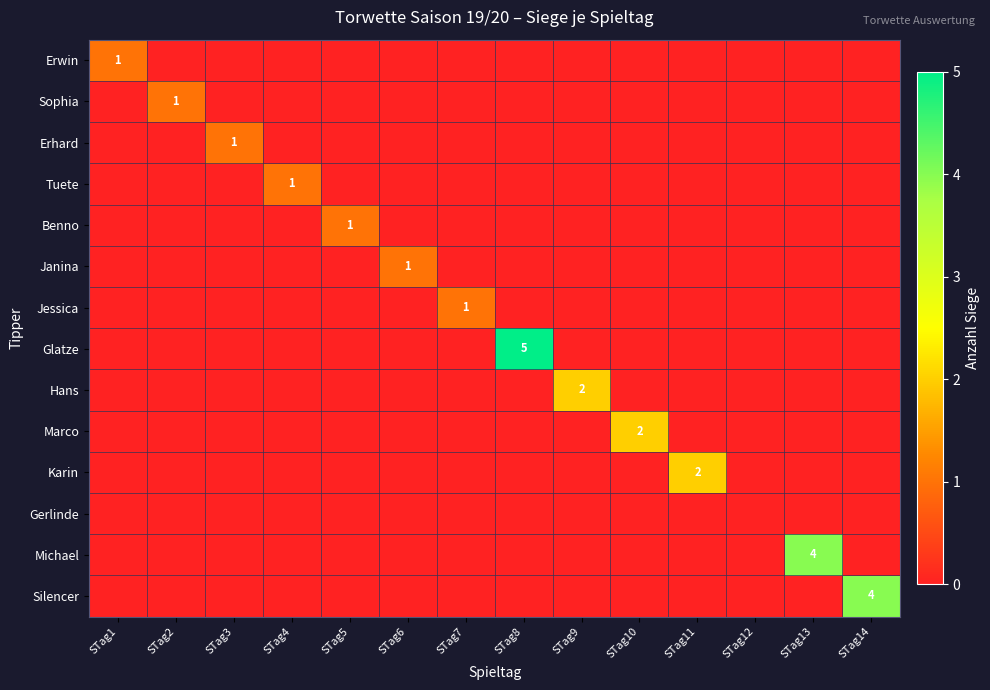

The Glatze series shows 5 at STag8. True or false?

True